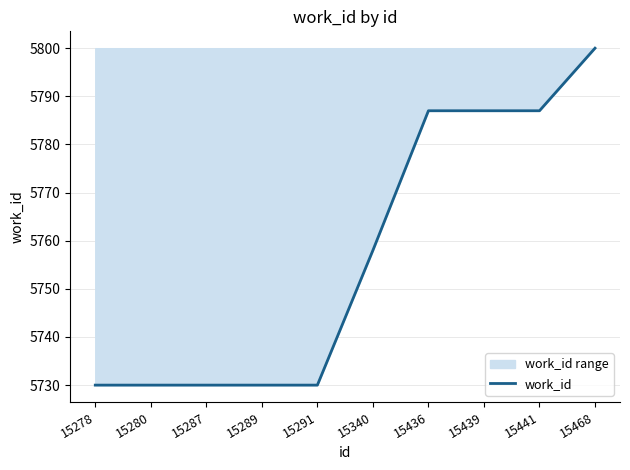

Approximately how many times larger is the value at 15340 compared to 15468?

1.0